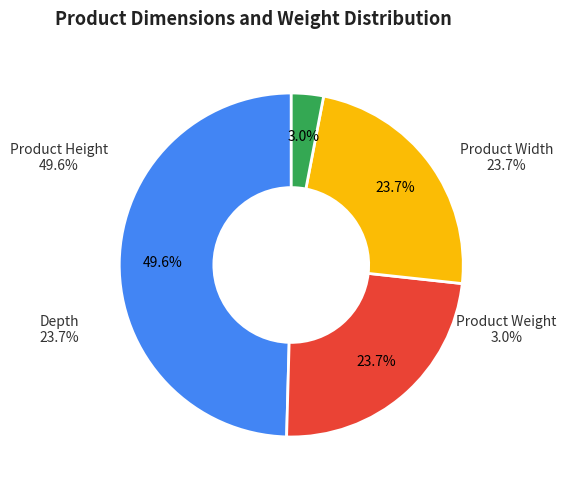

What is the largest slice in the pie chart?

Product Height